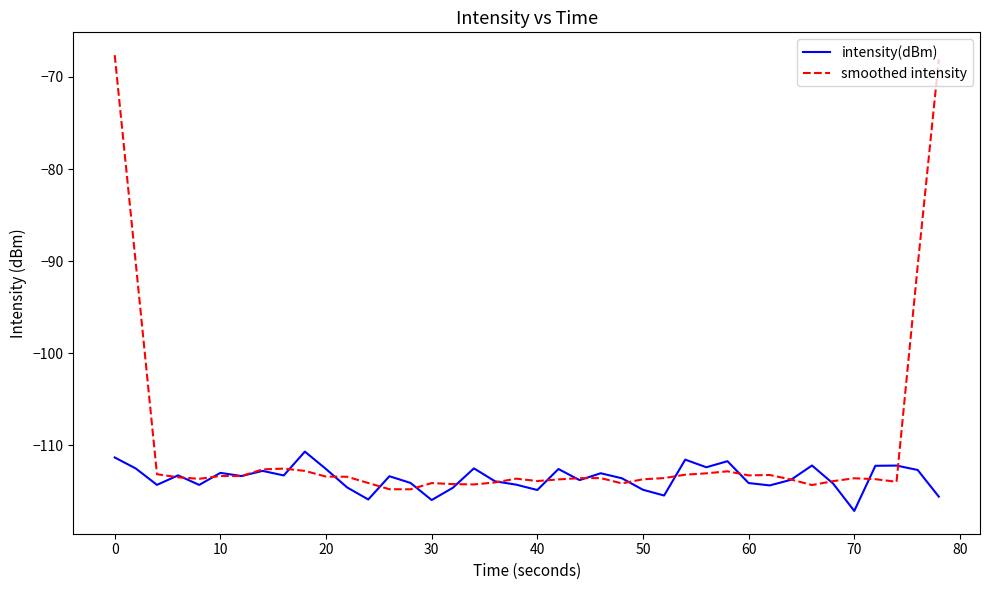

How many lines are shown in the chart?

2